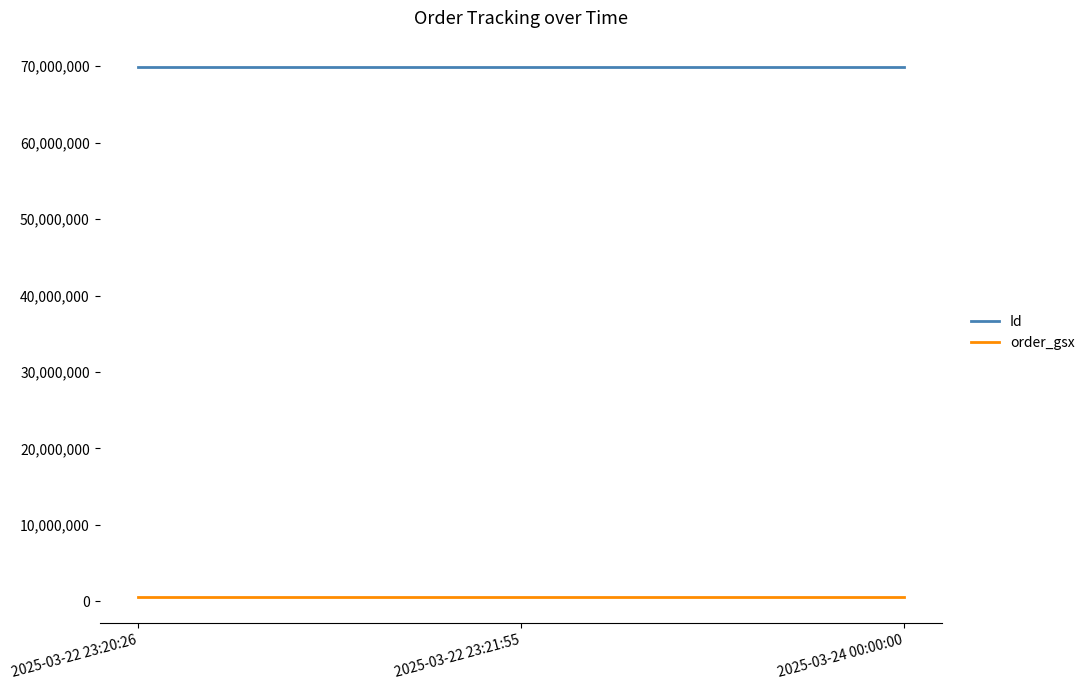

At how many categories does at least one series exceed 31885286?

3